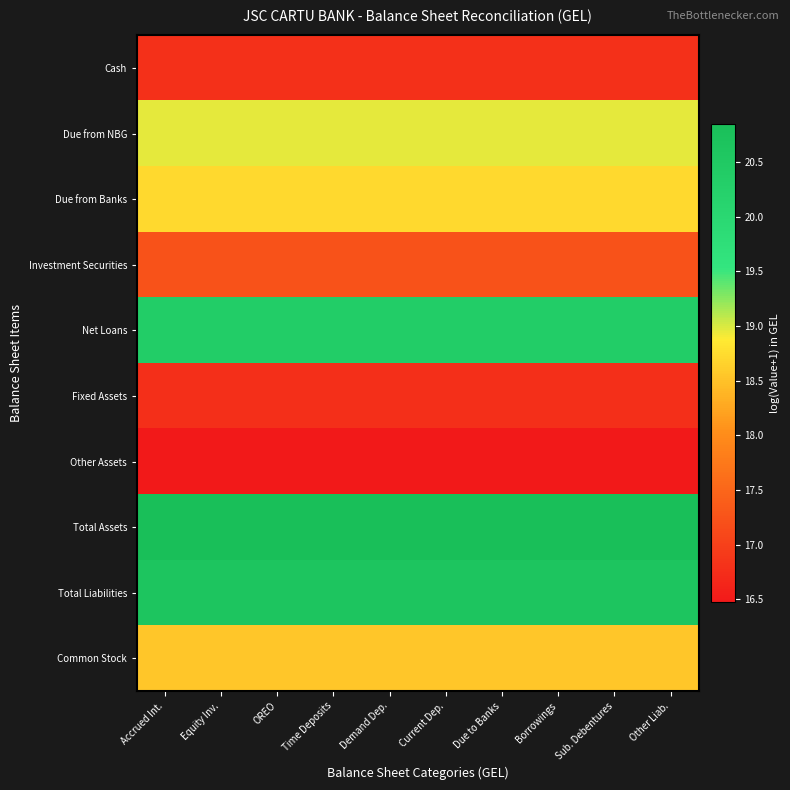

Between Demand Dep. and Current Dep., which is larger?

Demand Dep.